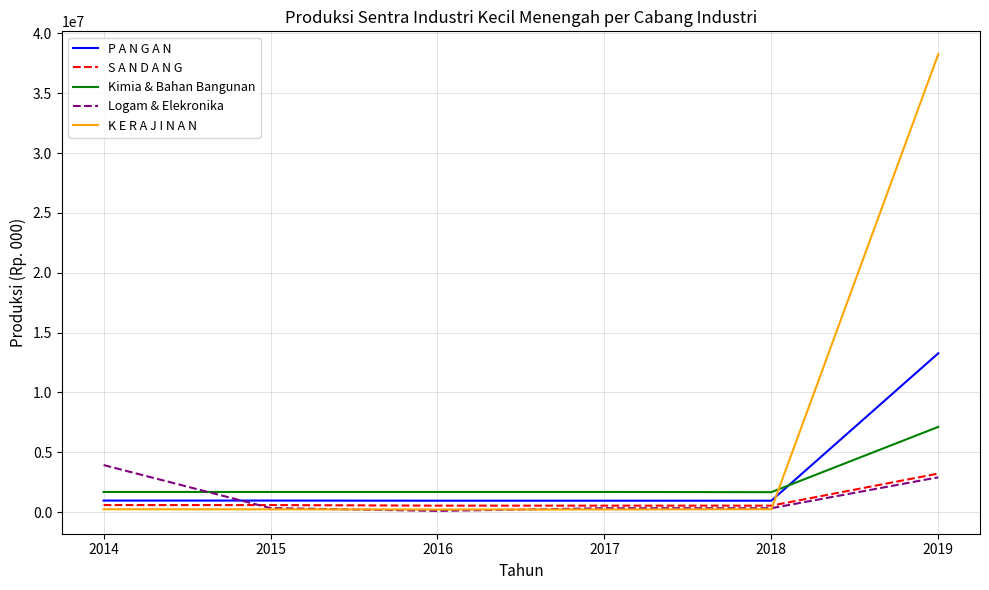

Which series has the largest total across all categories?

K E R A J I N A N